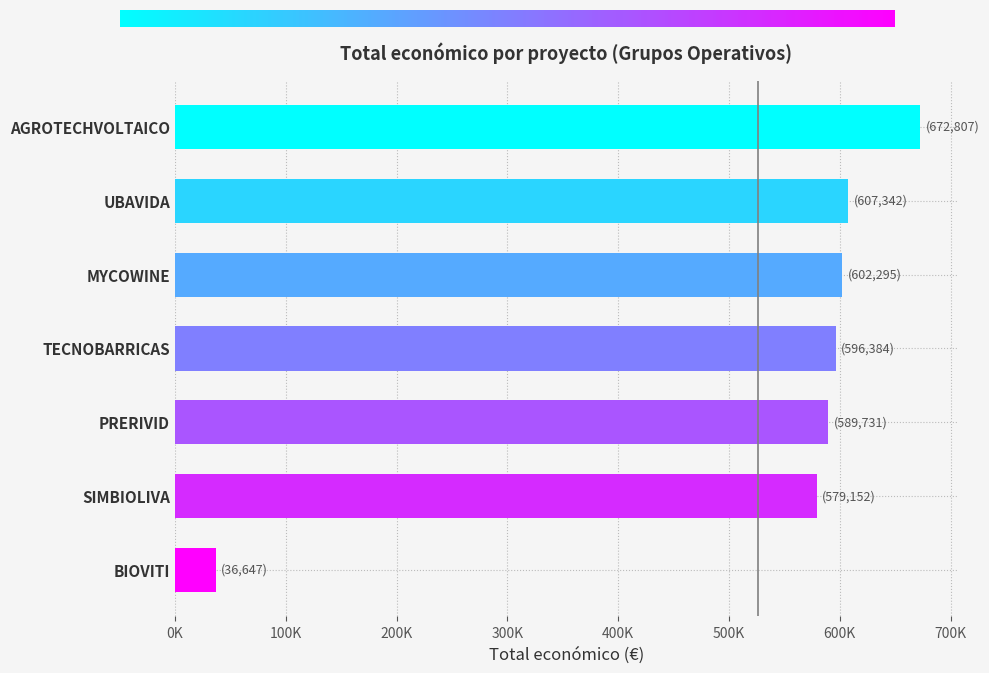

What is the smallest value displayed?

36647.0